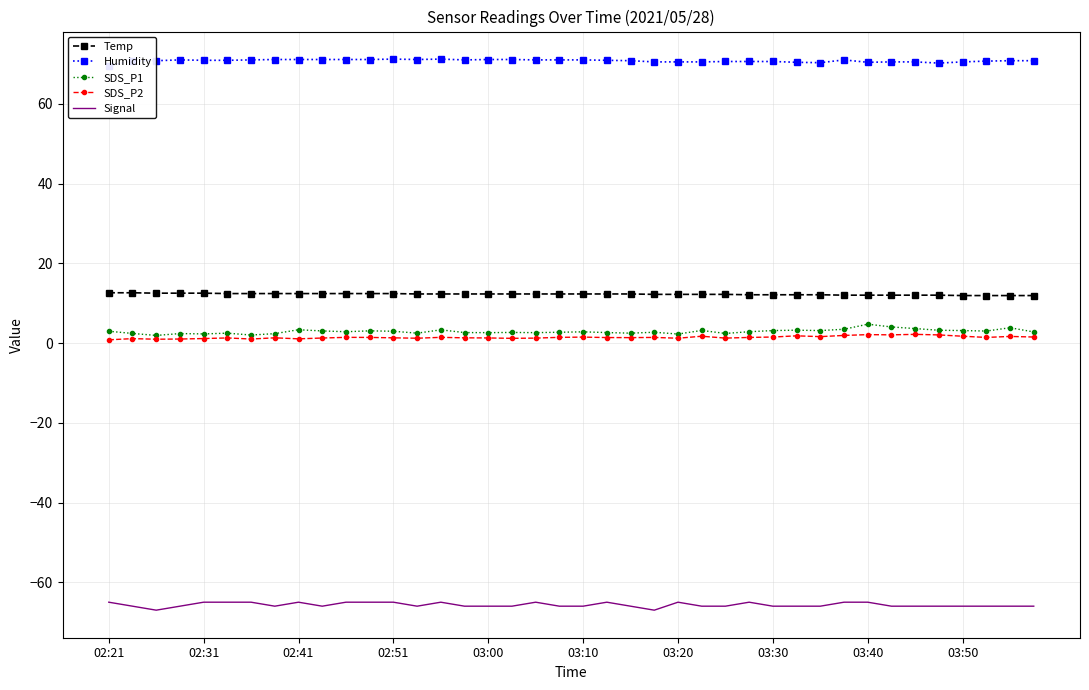

True or false: Signal has more than 1 points higher than both neighbors.

True